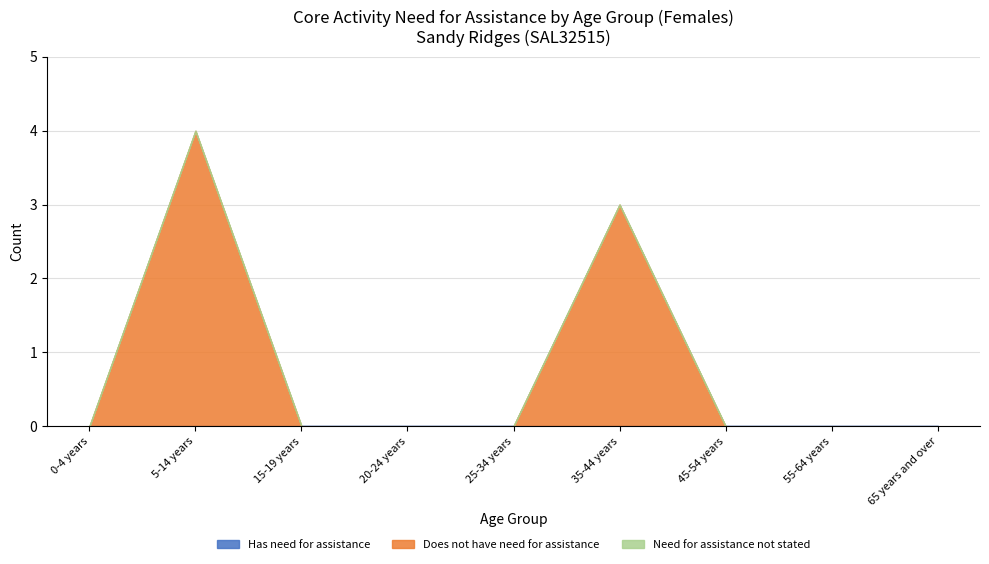

At which category is the sum across all series the highest?

5-14 years